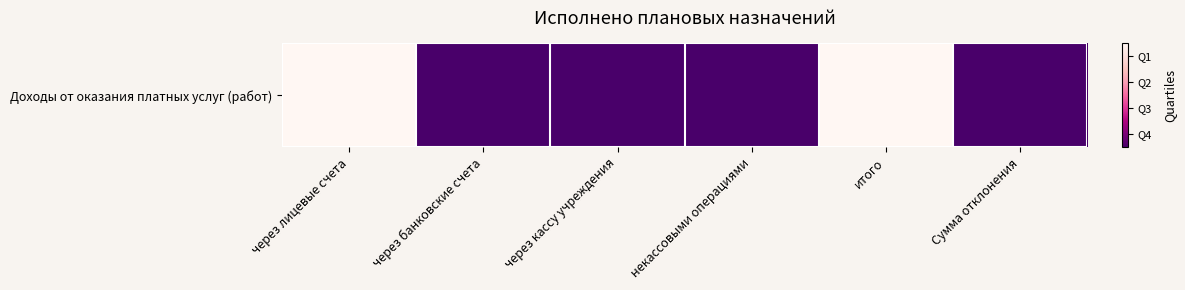

How many series are shown in this chart?

1